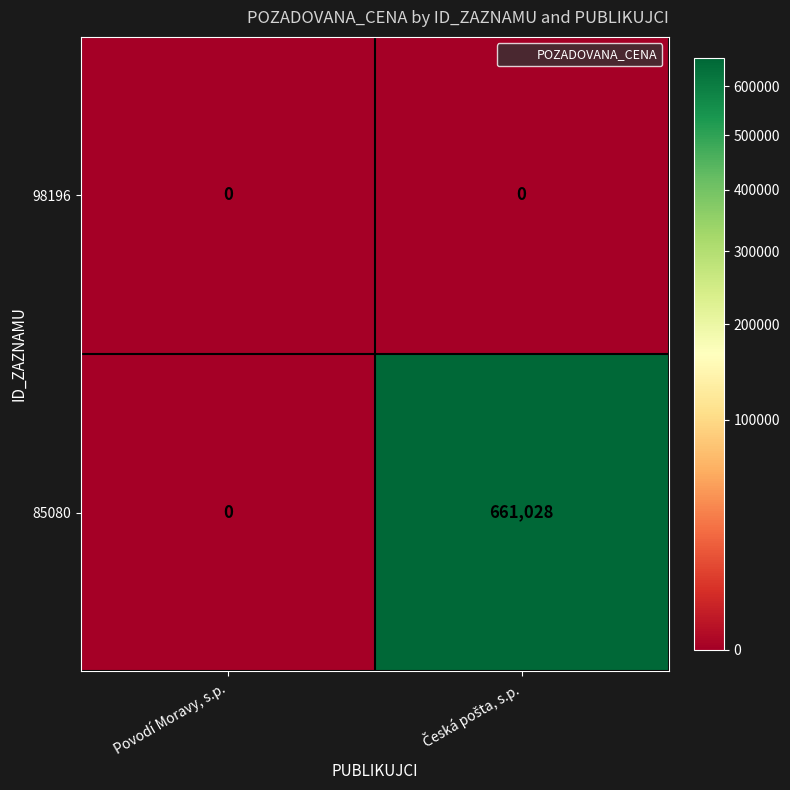

Reading left to right, extract all data points from this chart.

98196: 0	0
85080: 0	661028